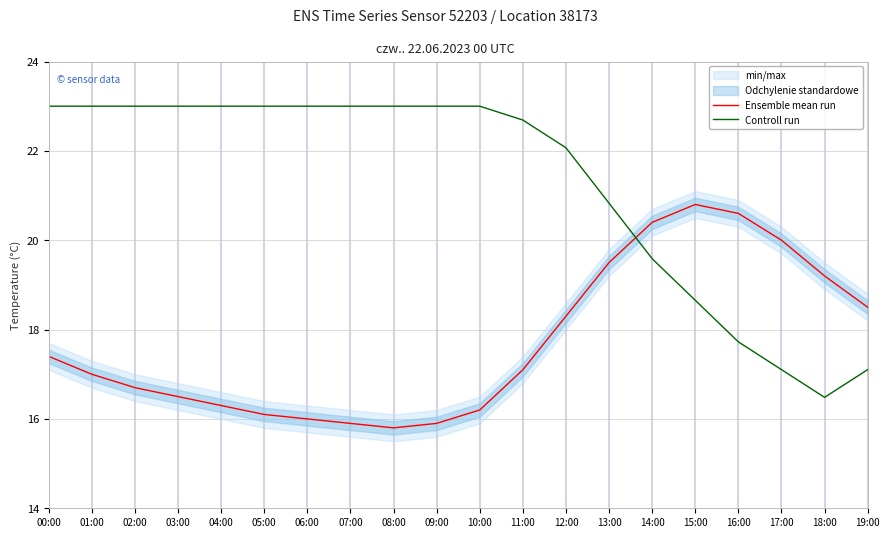

How many intersections are there between Ensemble mean run and Controll run?

1